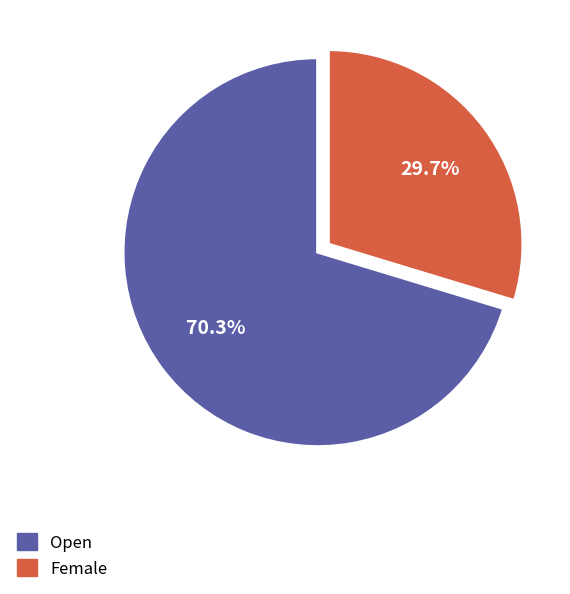

Which category has the biggest portion of the pie?

Open